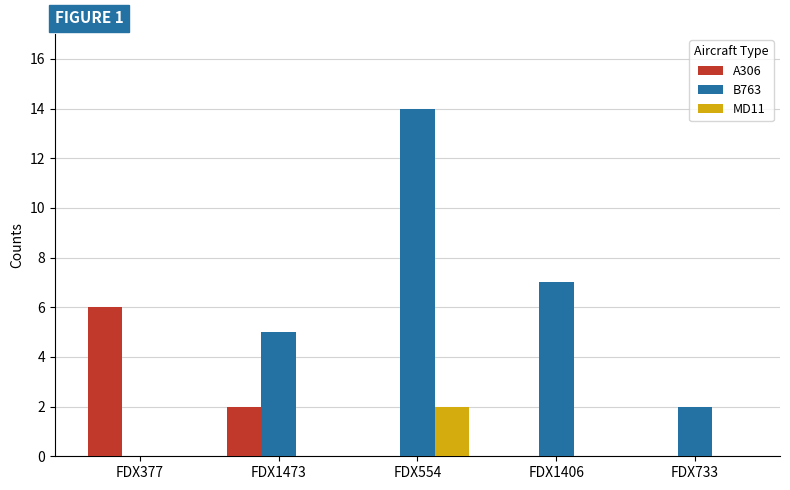

How many groups of bars are there?

5